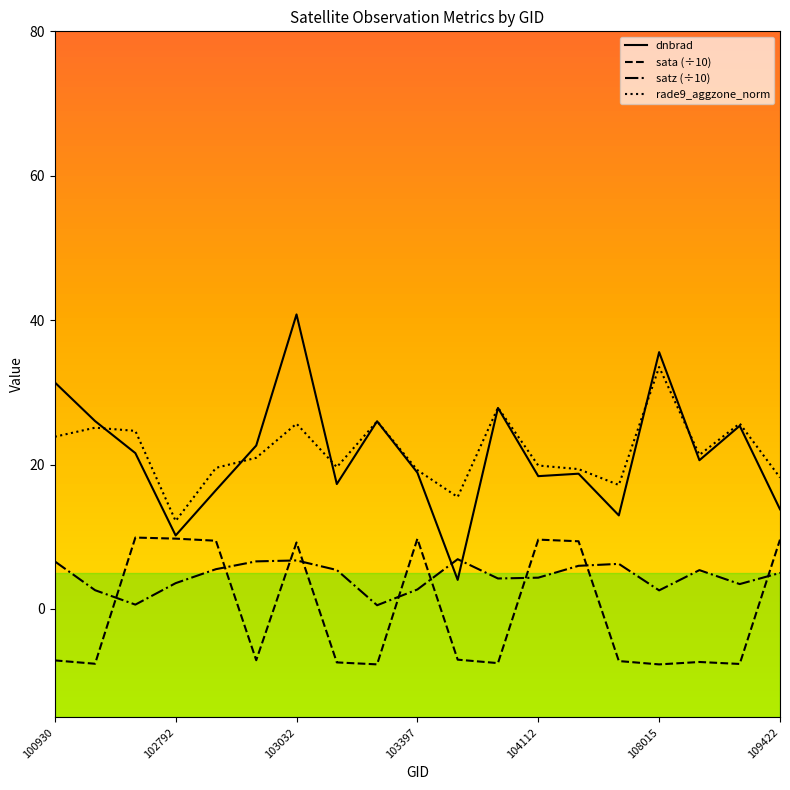

What is the difference between the maximum and minimum values in the dnbrad series?

36.8